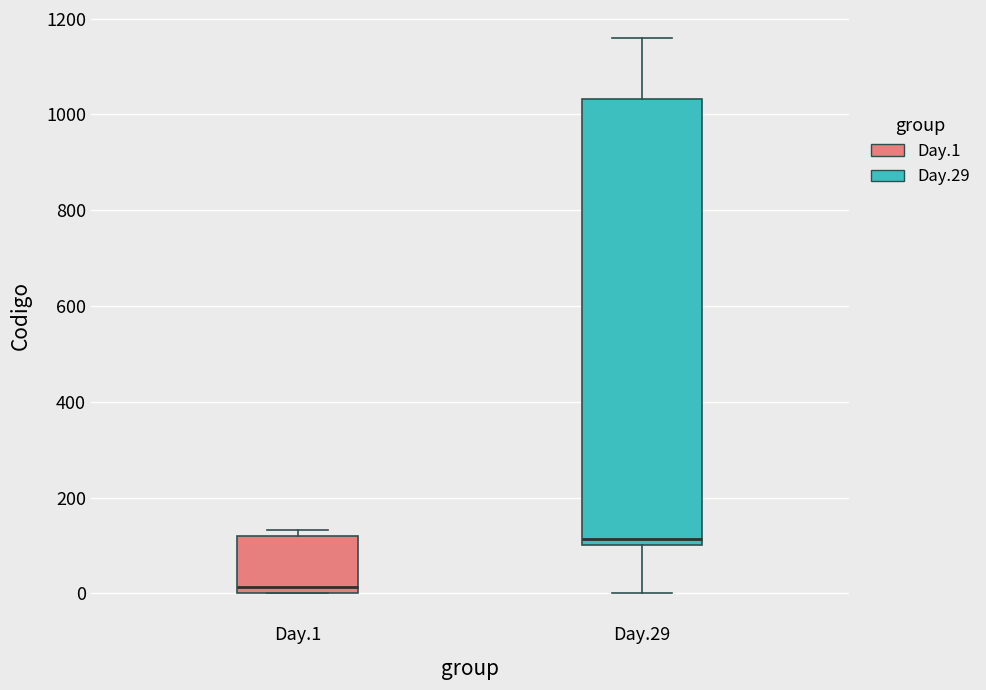

Where is the lower edge of the box for Day.1 on the y-axis? The values are not printed on the chart, so give them approximately, as read against the axis.

0